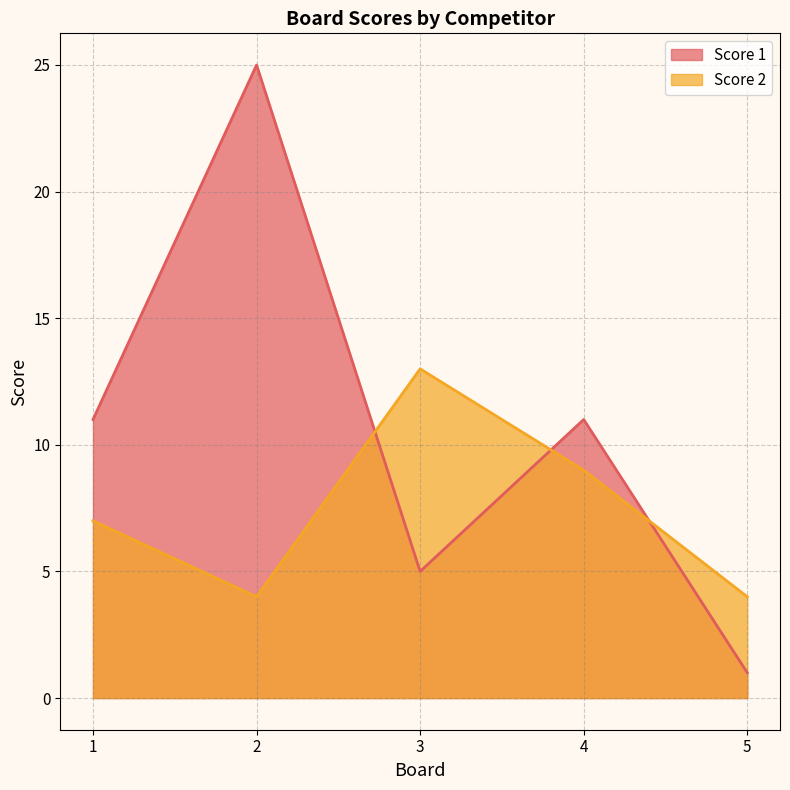

Which has a higher value, 1 or 5?

1